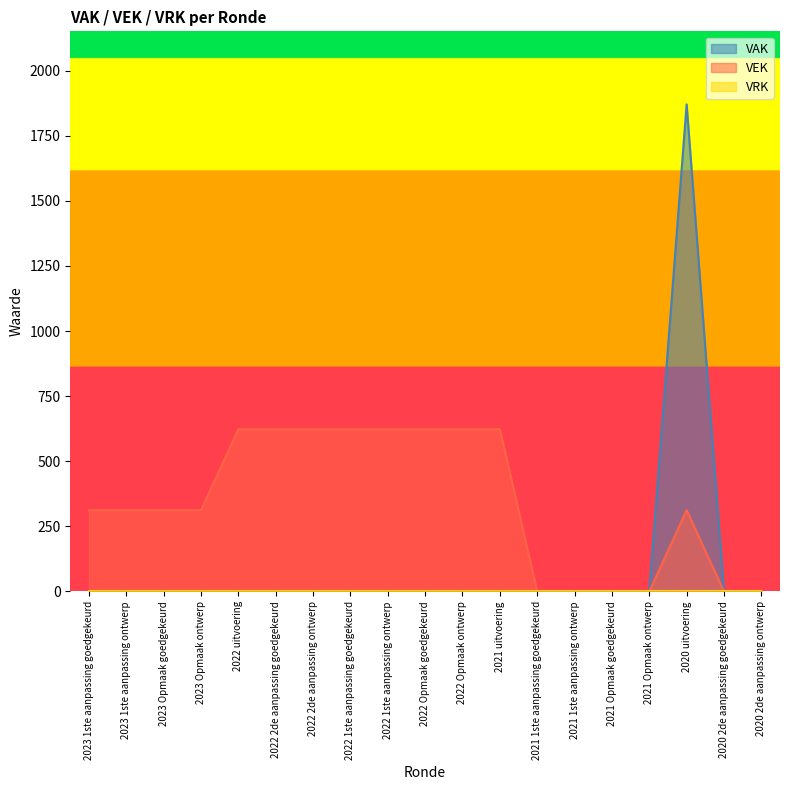

Is it true that VAK equals 0 at 2023 Opmaak goedgekeurd?

True